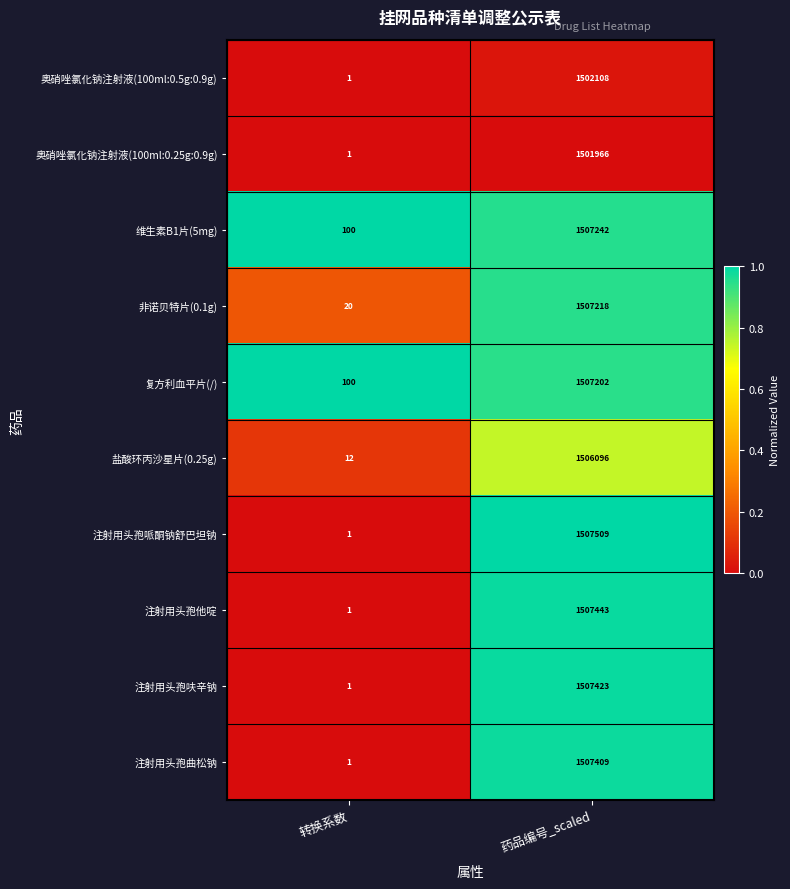

Reading left to right, what are all the values shown in this chart?

奥硝唑氯化钠注射液(100ml:0.5g:0.9g): 转换系数=1	药品编号_scaled=1502108
奥硝唑氯化钠注射液(100ml:0.25g:0.9g): 转换系数=1	药品编号_scaled=1501966
维生素B1片(5mg): 转换系数=100	药品编号_scaled=1507242
非诺贝特片(0.1g): 转换系数=20	药品编号_scaled=1507218
复方利血平片(/): 转换系数=100	药品编号_scaled=1507202
盐酸环丙沙星片(0.25g): 转换系数=12	药品编号_scaled=1506096
注射用头孢哌酮钠舒巴坦钠: 转换系数=1	药品编号_scaled=1507509
注射用头孢他啶: 转换系数=1	药品编号_scaled=1507443
注射用头孢呋辛钠: 转换系数=1	药品编号_scaled=1507423
注射用头孢曲松钠: 转换系数=1	药品编号_scaled=1507409